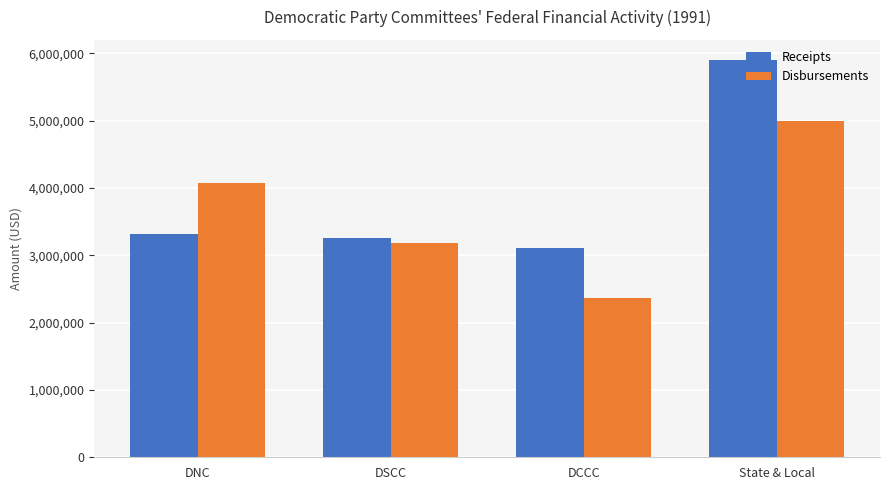

What is the average value of the Receipts series?

3895385